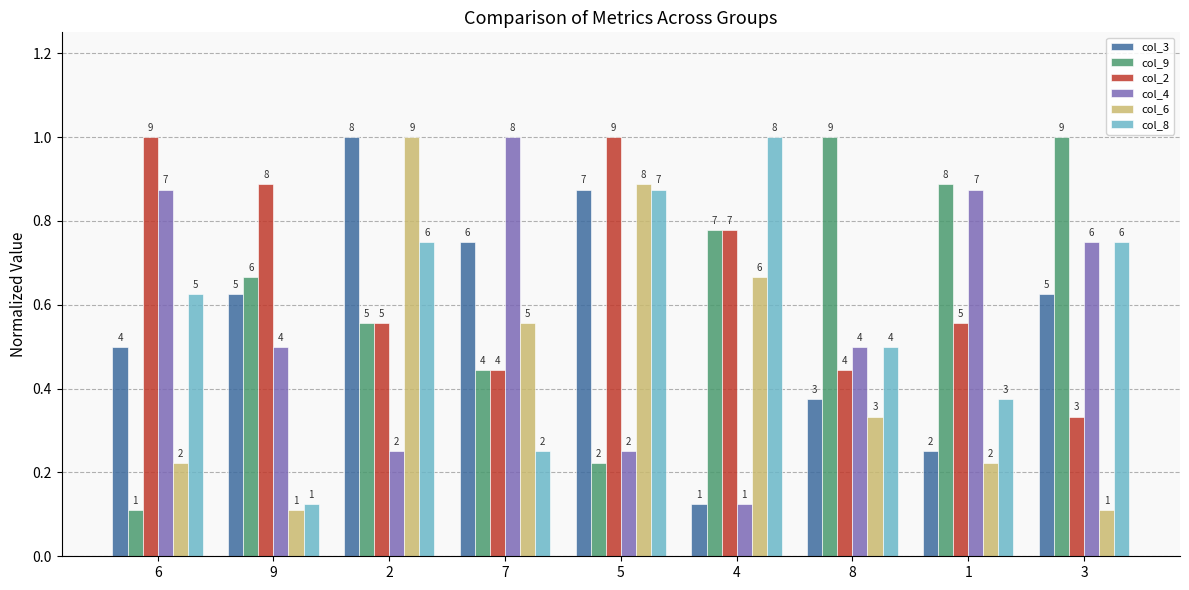

Reading left to right, what are all the values shown in this chart?

col_3: 0.5	0.6	1.0	0.8	0.9	0.1	0.4	0.2	0.6
col_9: 0.1	0.7	0.6	0.4	0.2	0.8	1.0	0.9	1.0
col_2: 1.0	0.9	0.6	0.4	1.0	0.8	0.4	0.6	0.3
col_4: 0.9	0.5	0.2	1.0	0.2	0.1	0.5	0.9	0.8
col_6: 0.2	0.1	1.0	0.6	0.9	0.7	0.3	0.2	0.1
col_8: 0.6	0.1	0.8	0.2	0.9	1.0	0.5	0.4	0.8